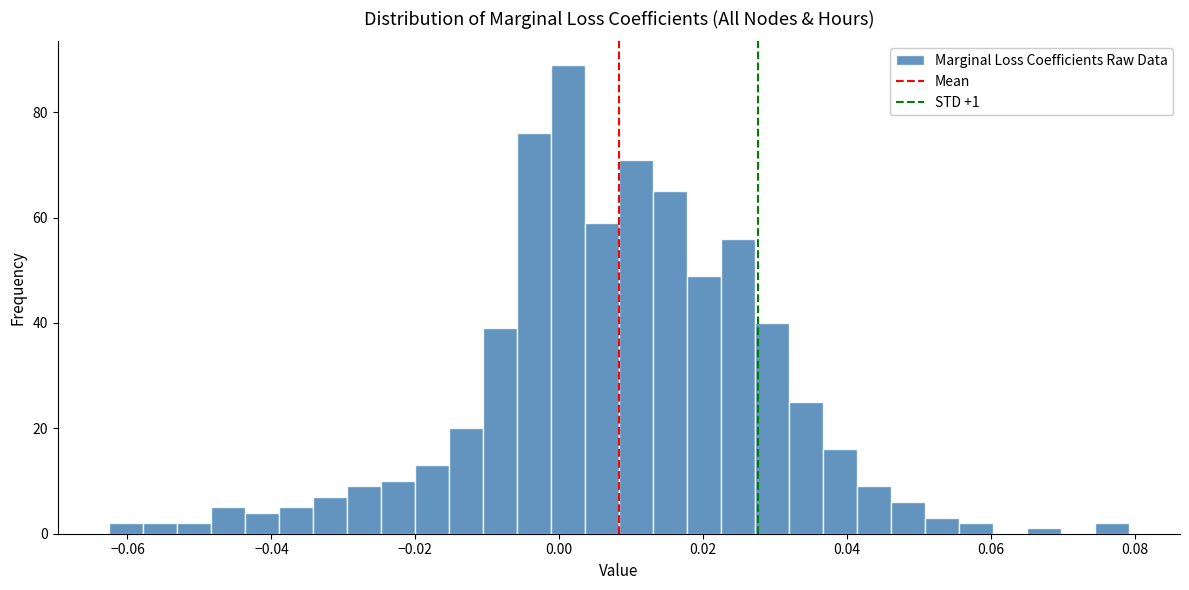

Read against the x-axis, roughly where is the centre of the tallest bar?

0.002